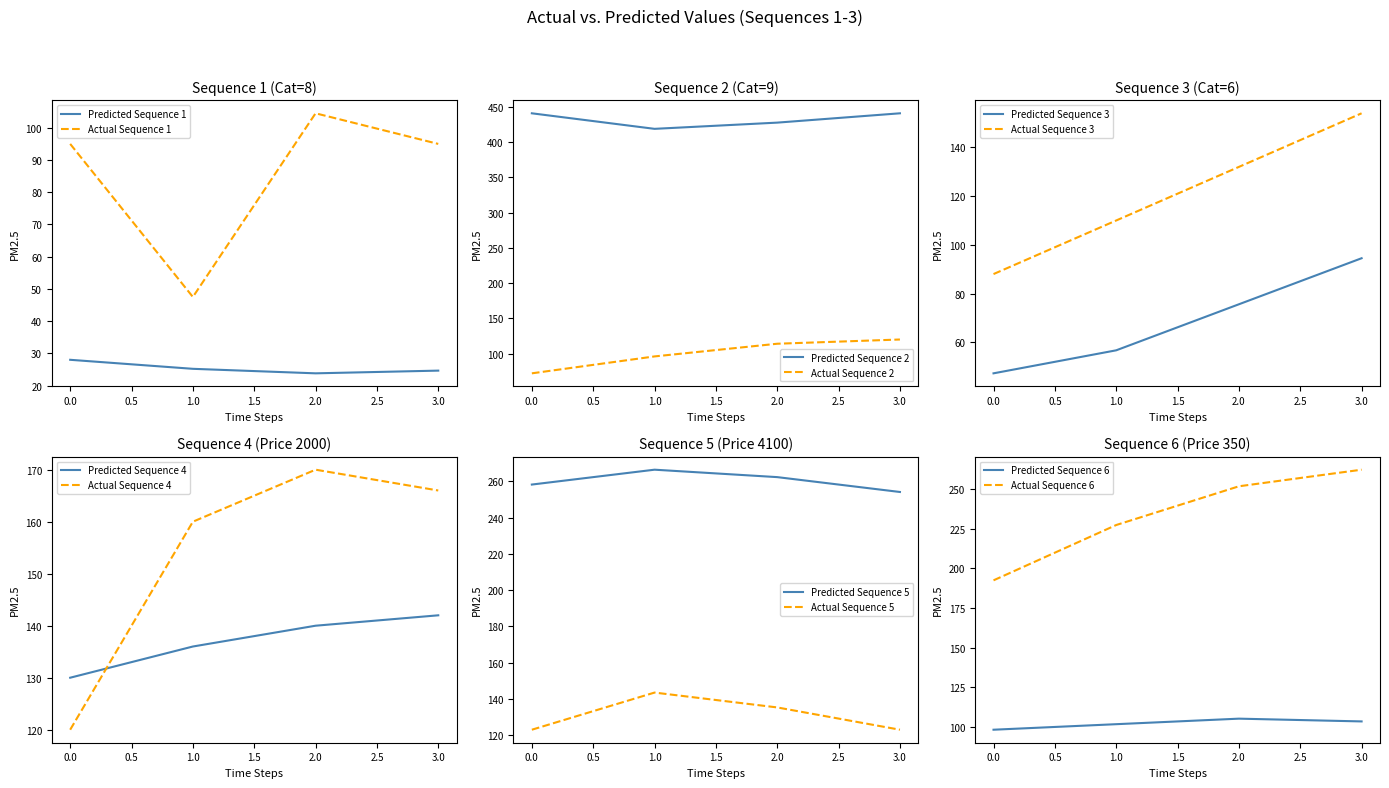

Between 8 and 9, which series saw the biggest shift?

predicted